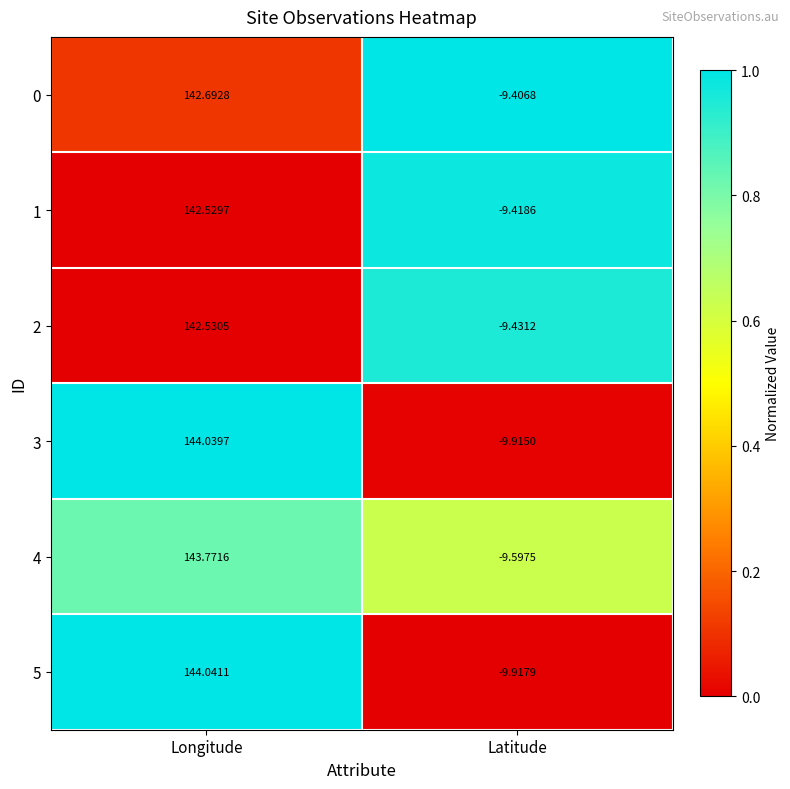

At which label is 5 closest to 67?

Latitude